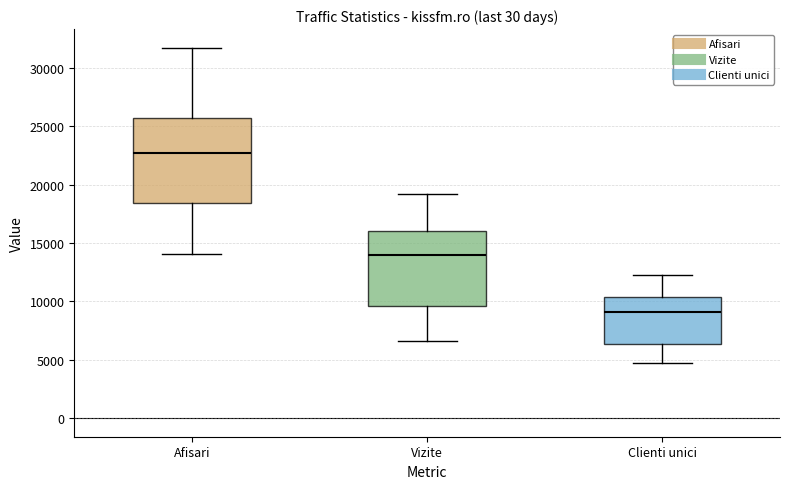

Which box's median line is the lowest?

Clienti unici